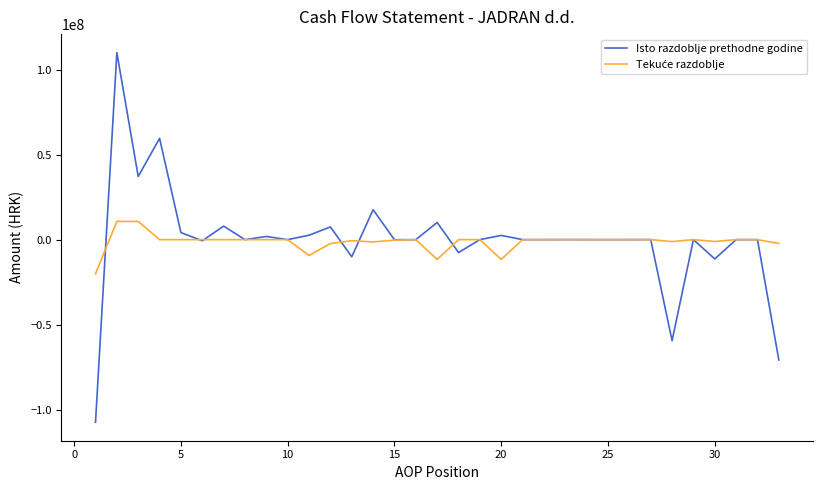

What is the highest value of the Isto razdoblje prethodne godine series?

110092279